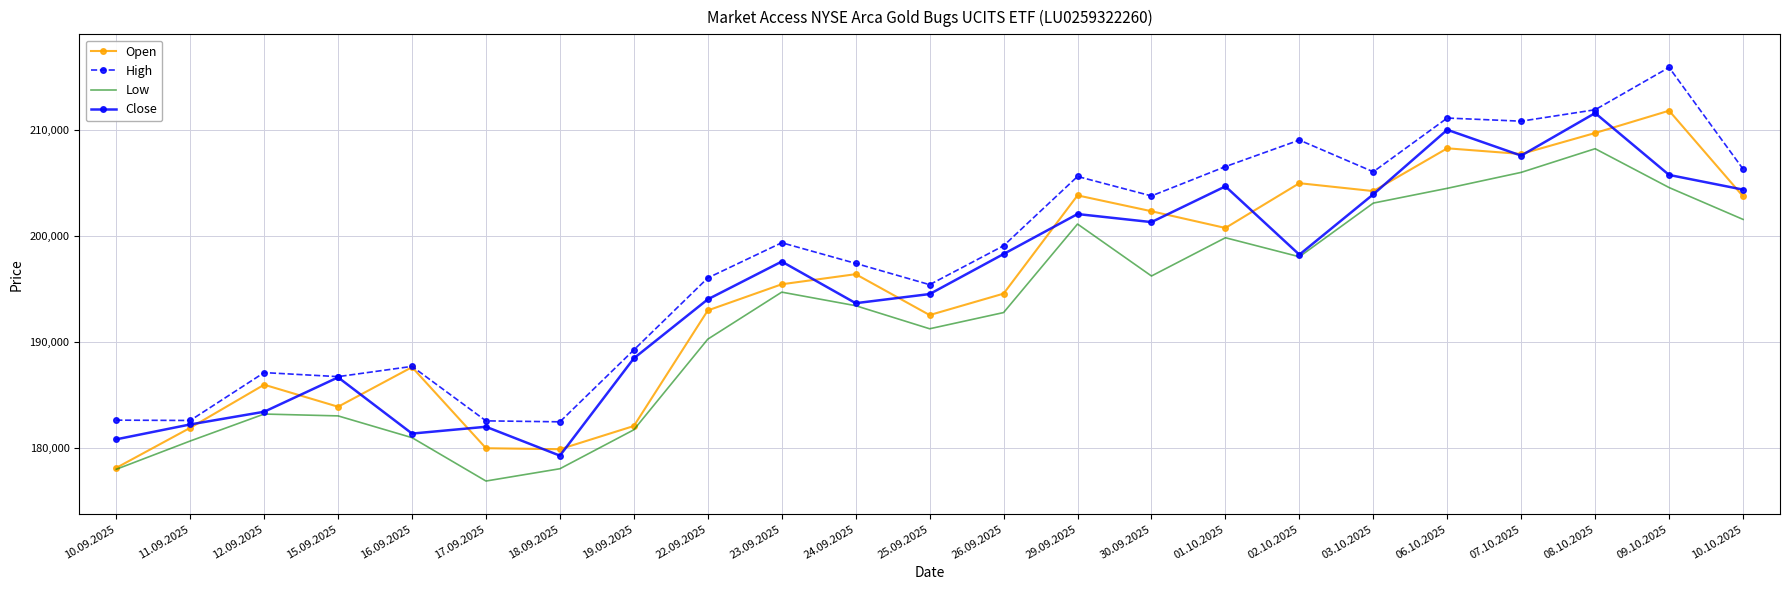

What value does the Close series have at 30.09.2025?

201294